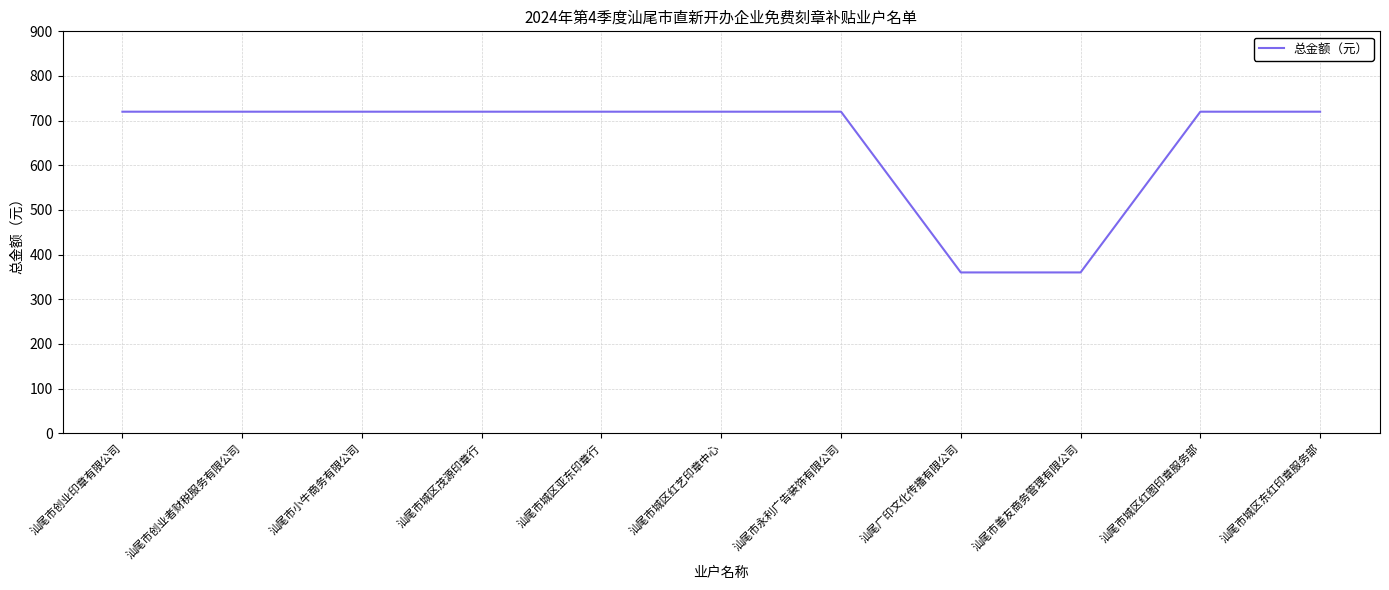

What is the minimum value shown in the chart?

360